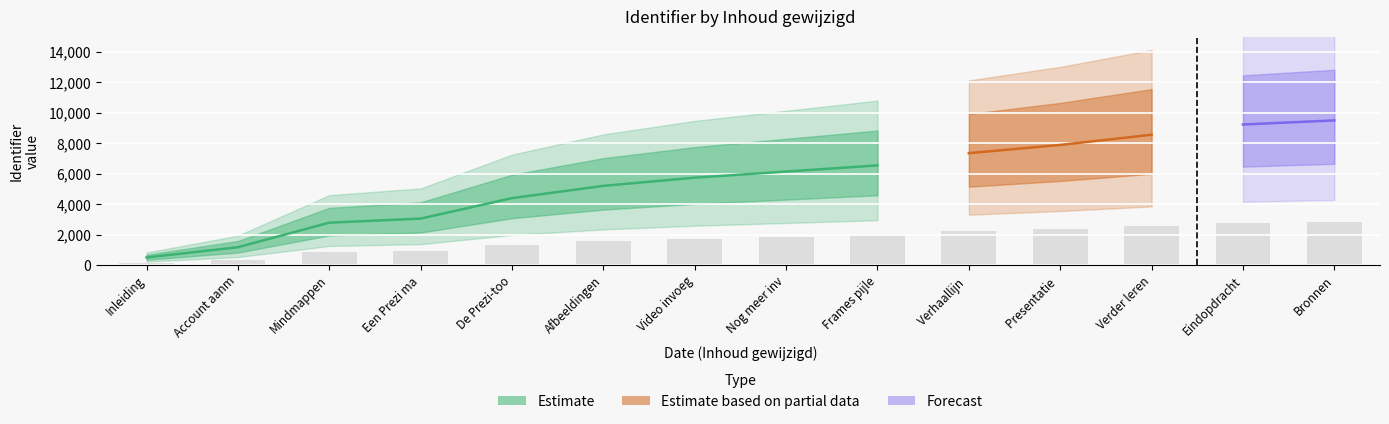

What is the value of the 13th bar from the left?

2769.4